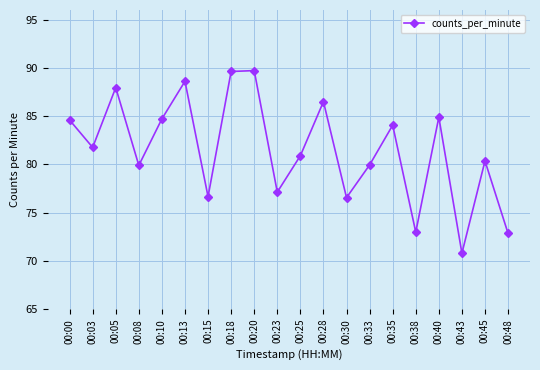

Which label corresponds to the smallest value in the chart?

00:43